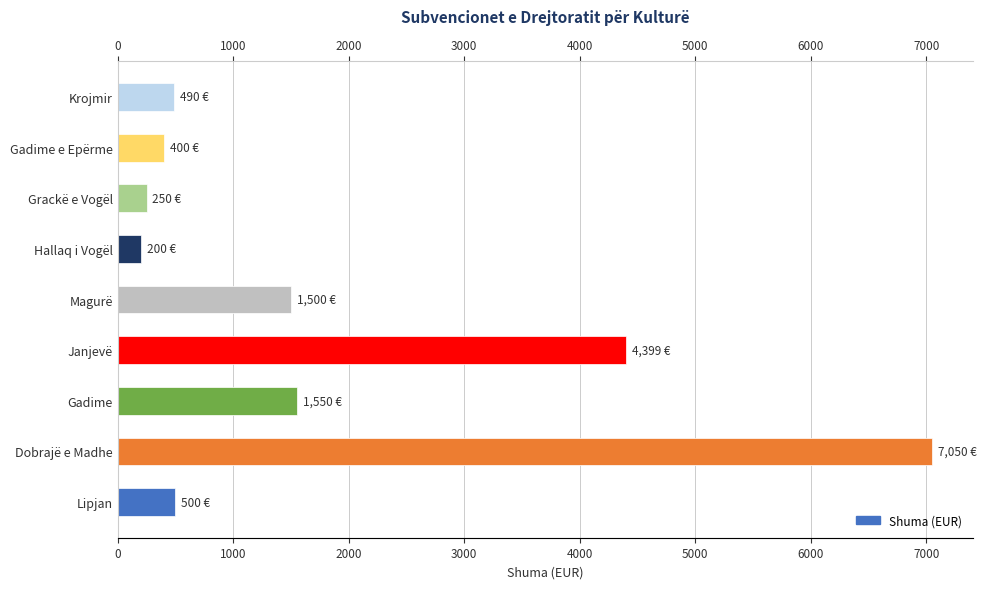

How many data points does each series have?

9